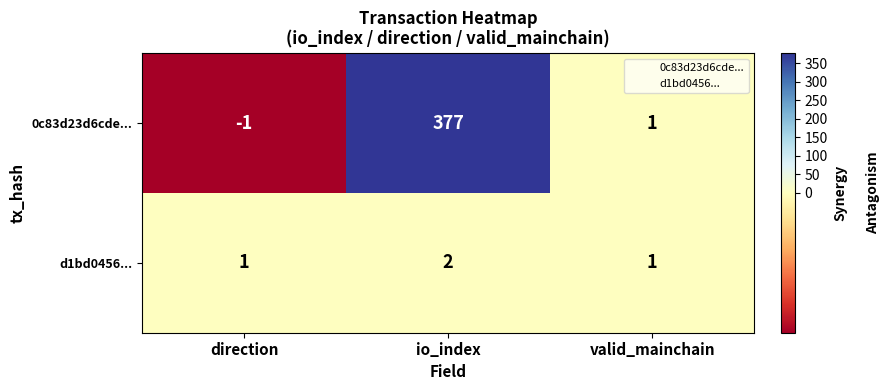

What is the maximum value shown in the chart?

377